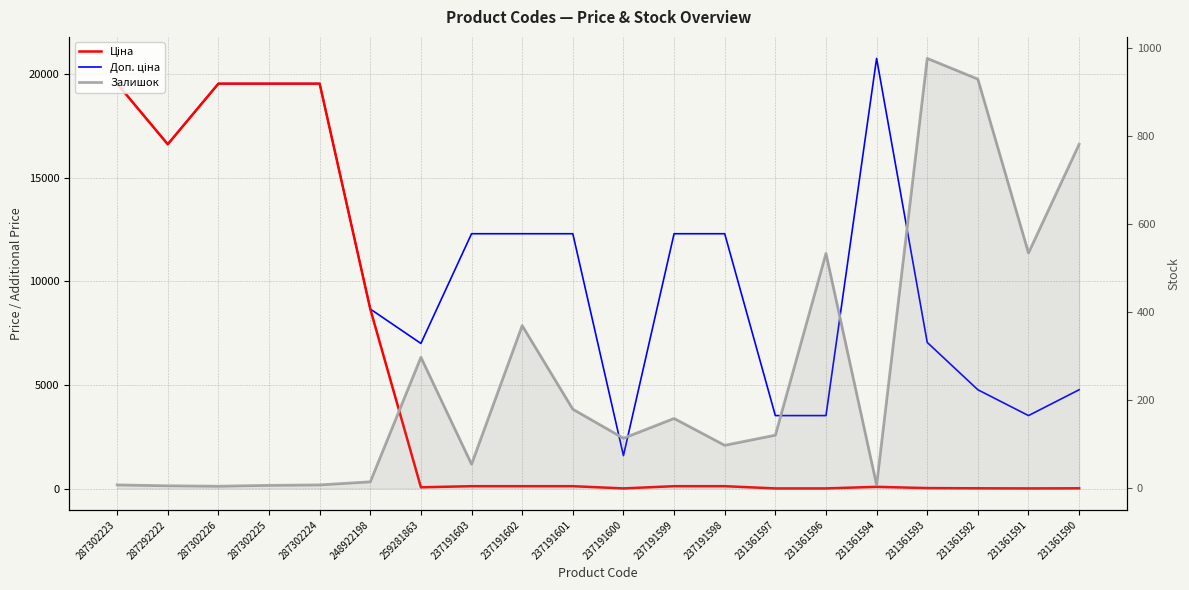

What position from the right is 287302225?

17